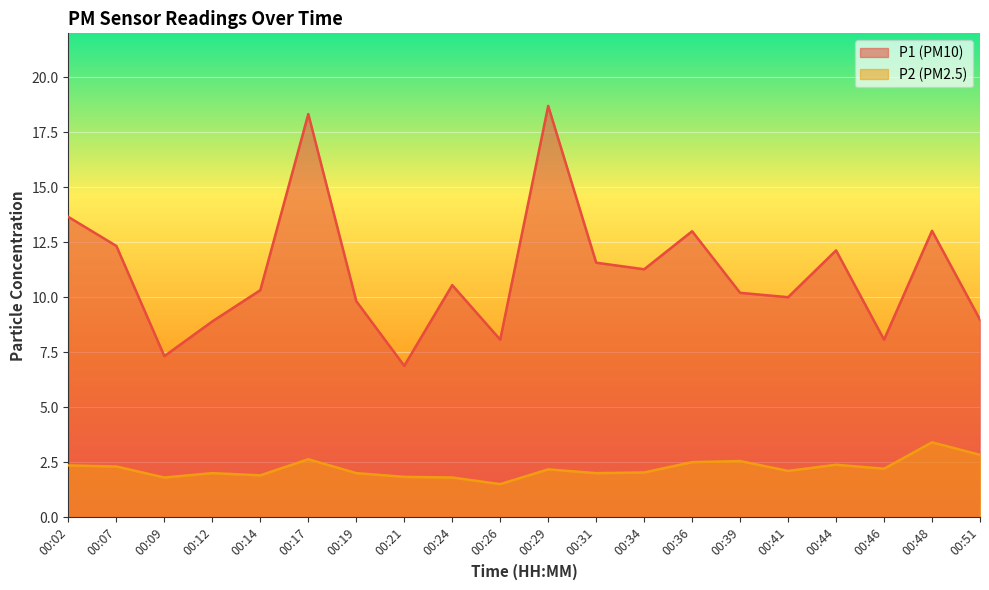

The P2 series shows 1.5 at 00:26. True or false?

True